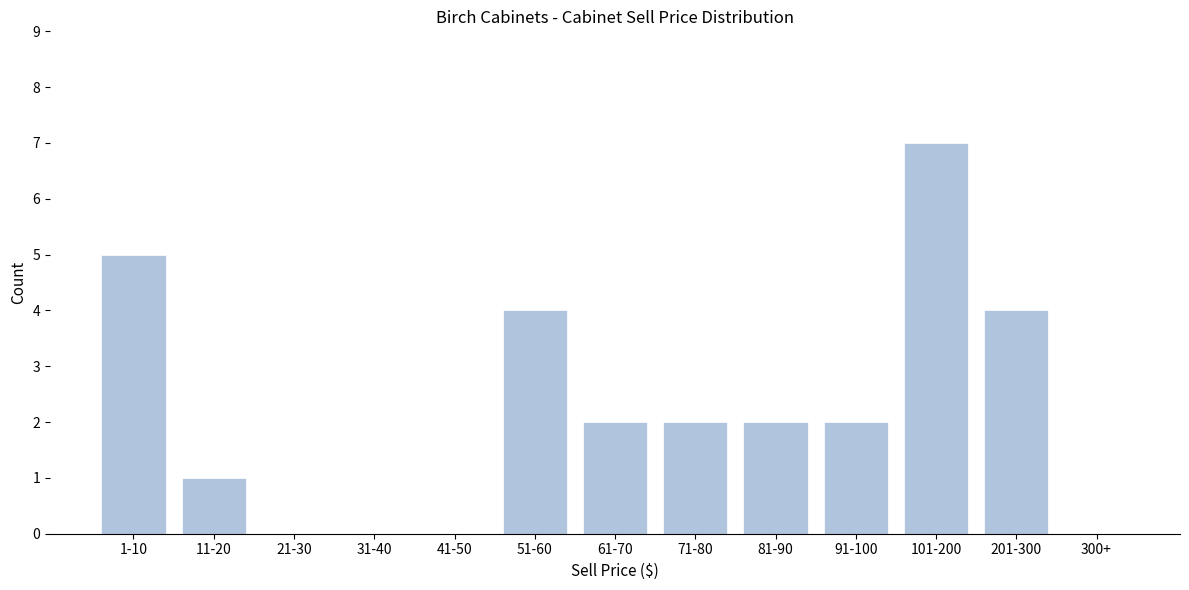

Reading right to left, what are all the values shown in this chart?

300+=0	201-300=4	101-200=7	91-100=2	81-90=2	71-80=2	61-70=2	51-60=4	41-50=0	31-40=0	21-30=0	11-20=1	1-10=5